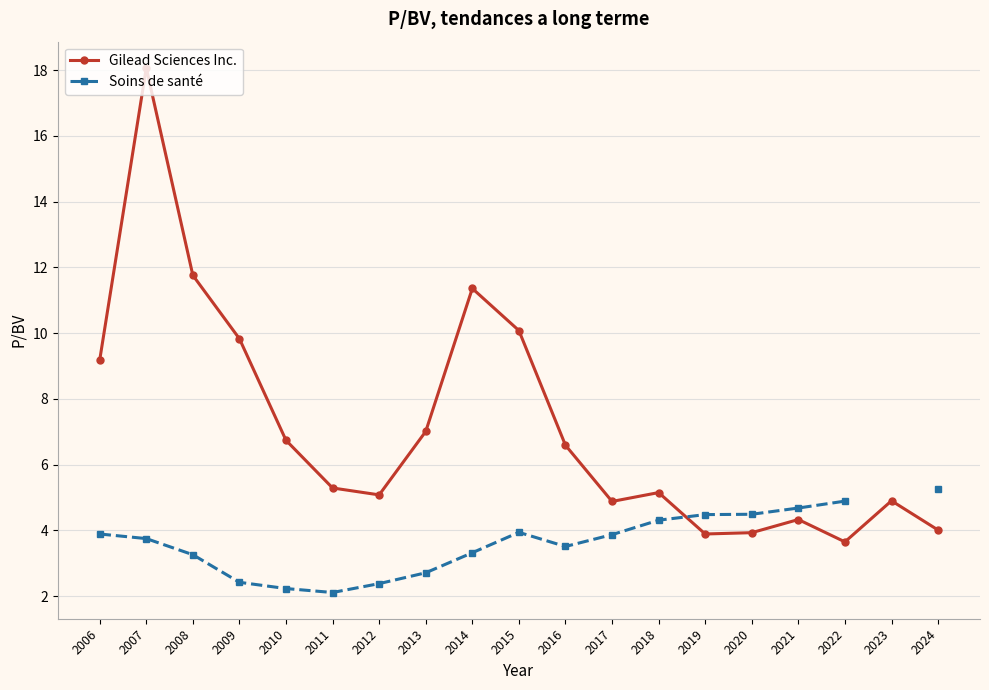

What are all the series names shown in the legend?

Gilead Sciences Inc., Soins de santé